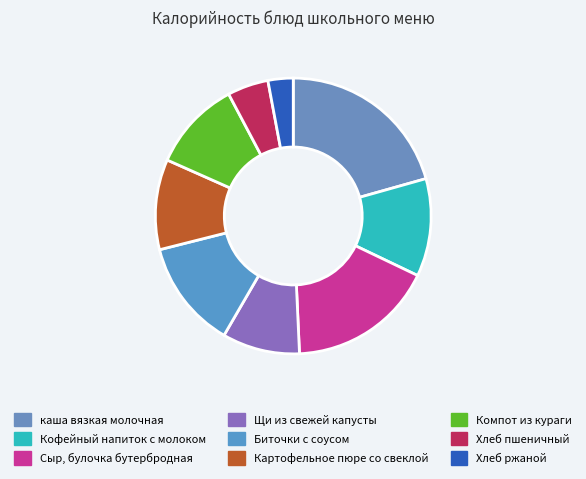

What percentage do Хлеб пшеничный and Хлеб ржаной together represent?

7.8%